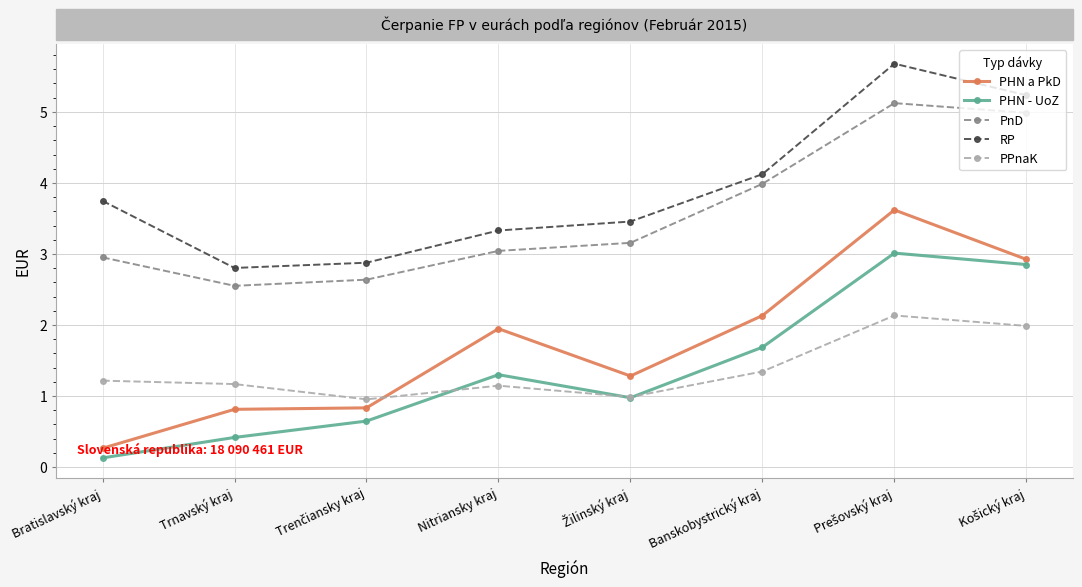

How many values in the PHN a PkD series are below 1948068?

4